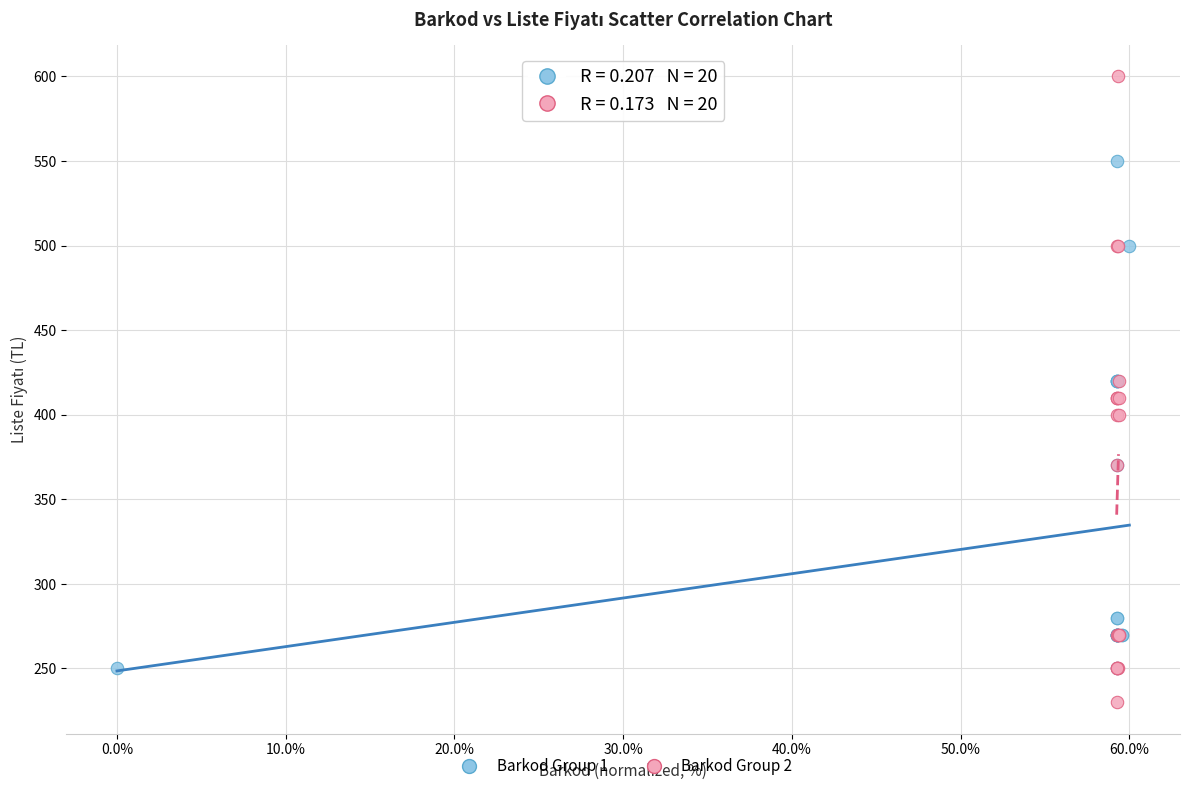

Which series contains the highest Y value?

Barkod Group 2